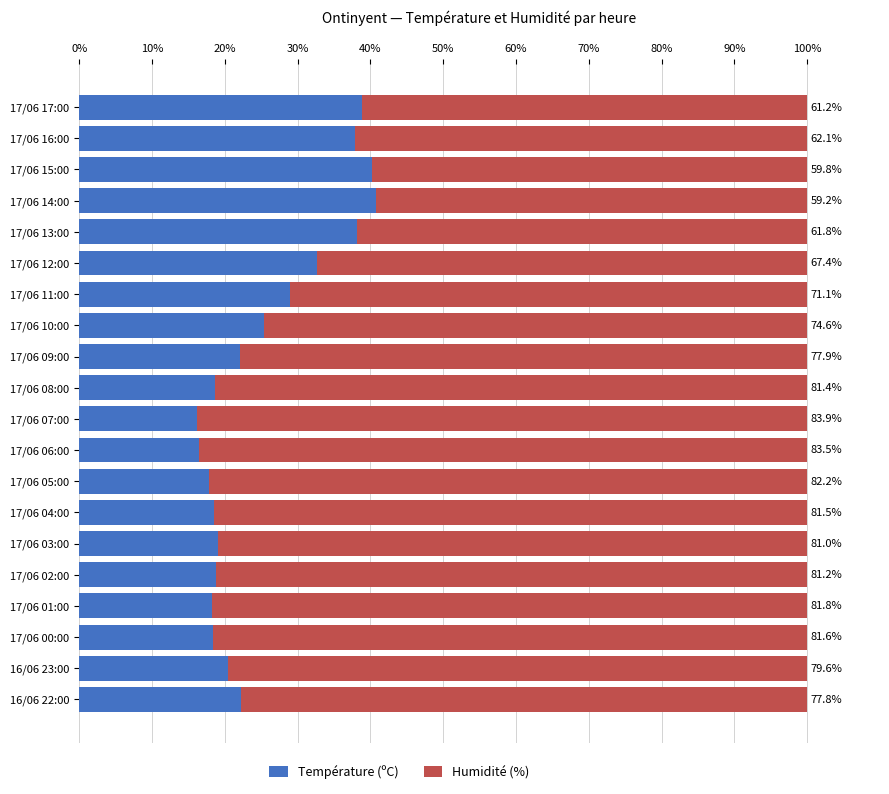

At which label does Température (ºC) reach its peak?

17/06 14:00